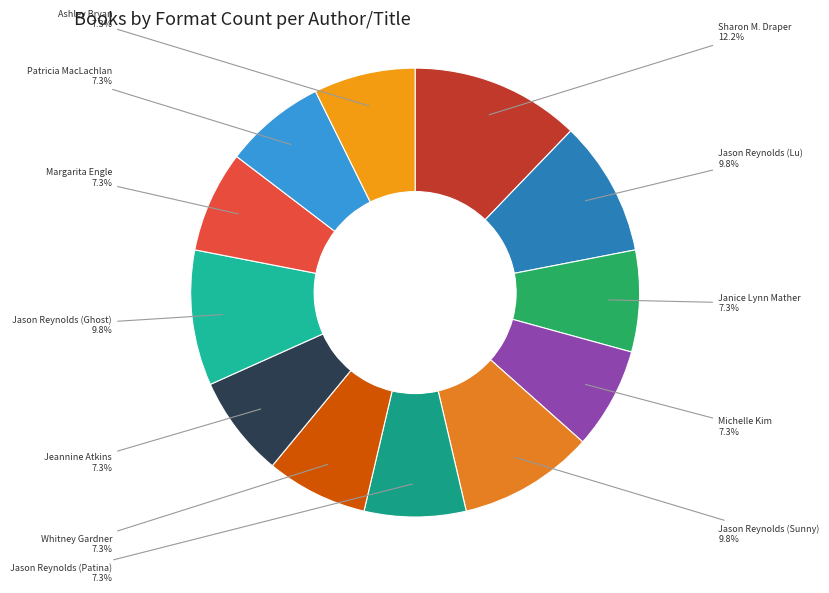

What is the smallest slice in the pie chart?

Janice Lynn Mather